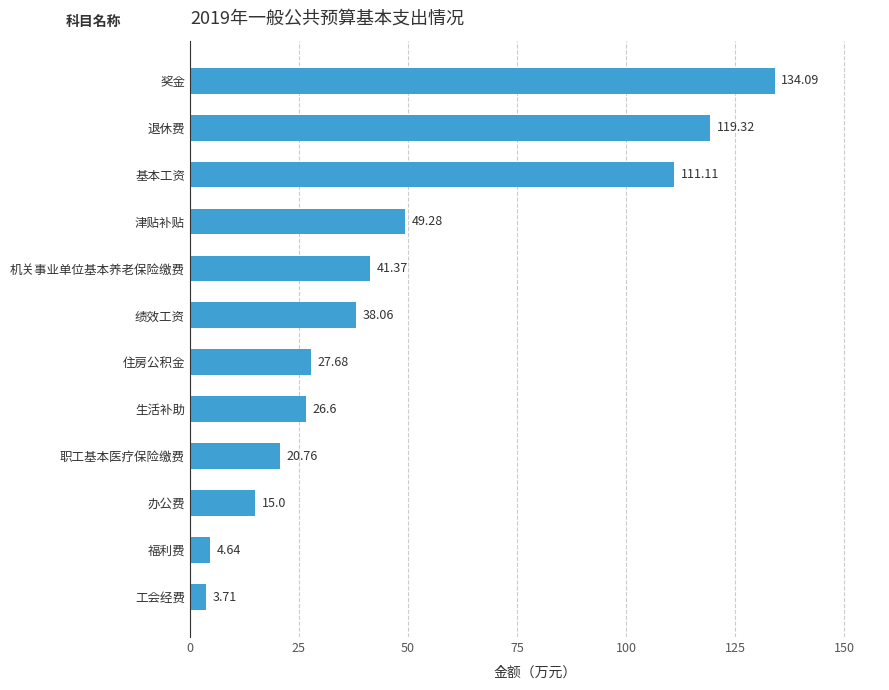

Approximately how many times larger is the value at 奖金 compared to 工会经费?

36.1